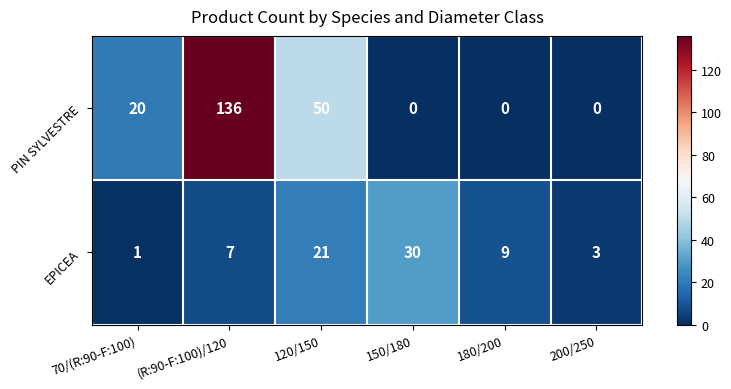

Reading left to right, transcribe all the data shown in this chart.

PIN SYLVESTRE: 70/(R:90-F:100)=20	(R:90-F:100)/120=136	120/150=50	150/180=0	180/200=0	200/250=0
EPICEA: 70/(R:90-F:100)=1	(R:90-F:100)/120=7	120/150=21	150/180=30	180/200=9	200/250=3